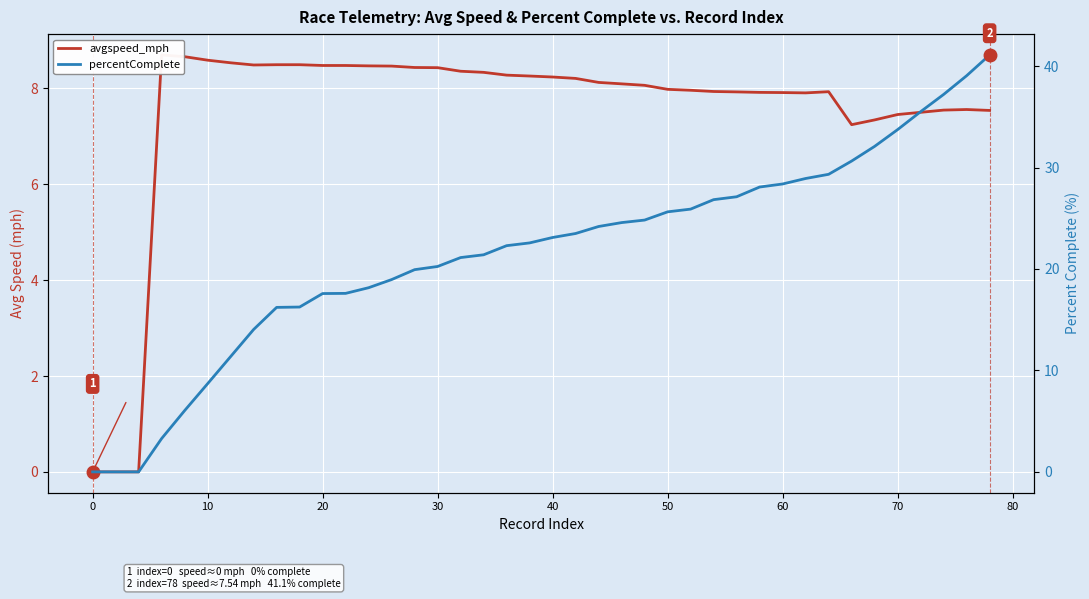

What is the average value of the avgspeed_mph series?

7.5